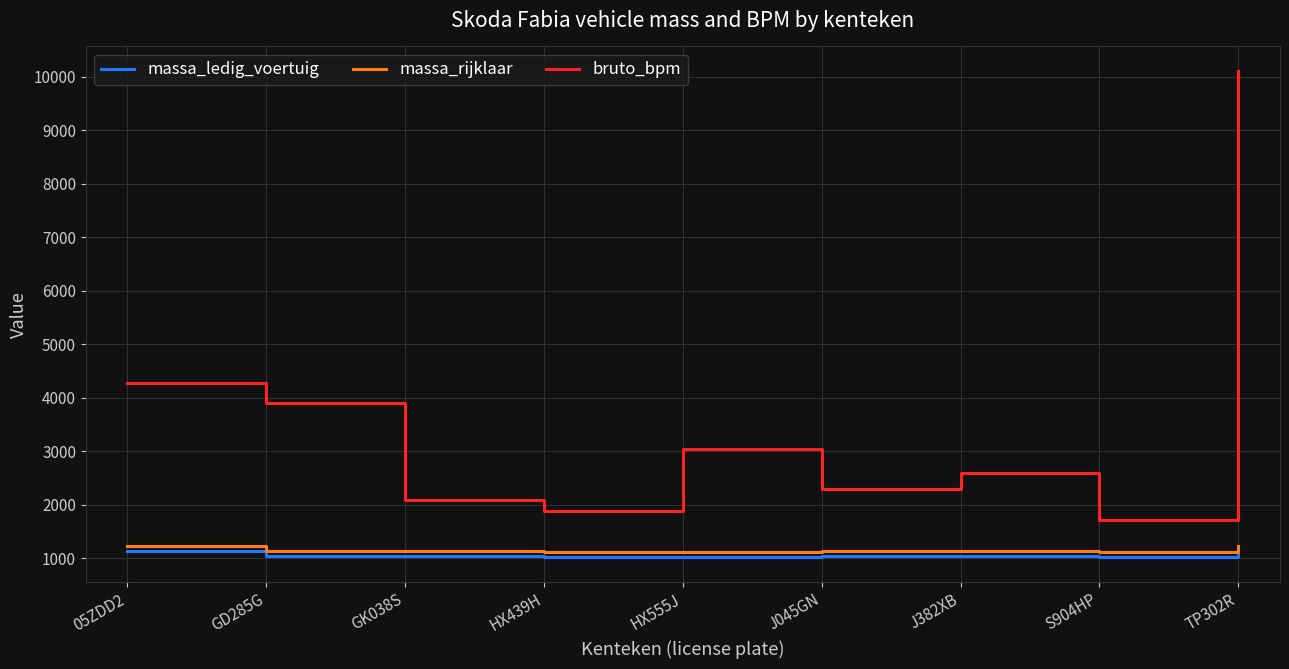

What is the difference between the highest and lowest values at 05ZDD2?

3138